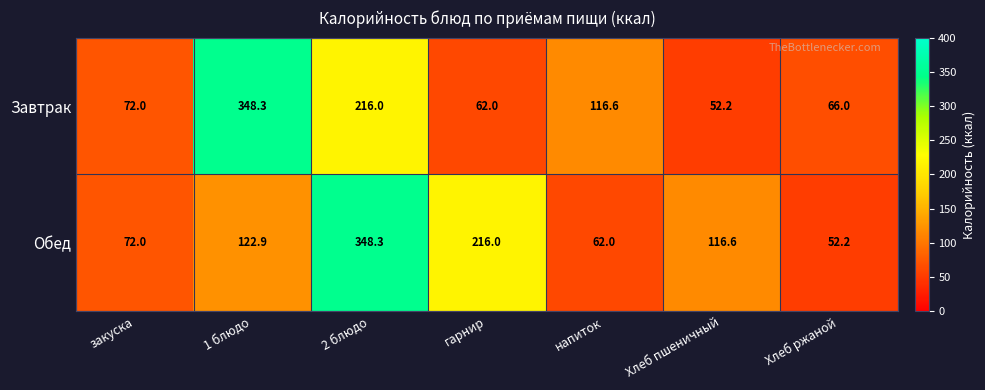

Read the Обед value at закуска.

72.0